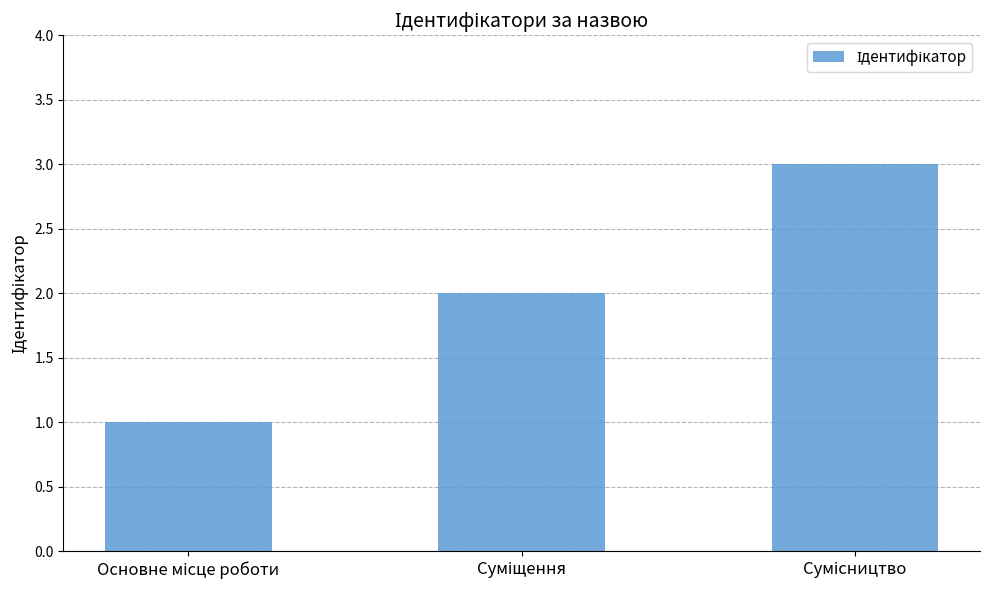

How many categories are shown in the chart?

3